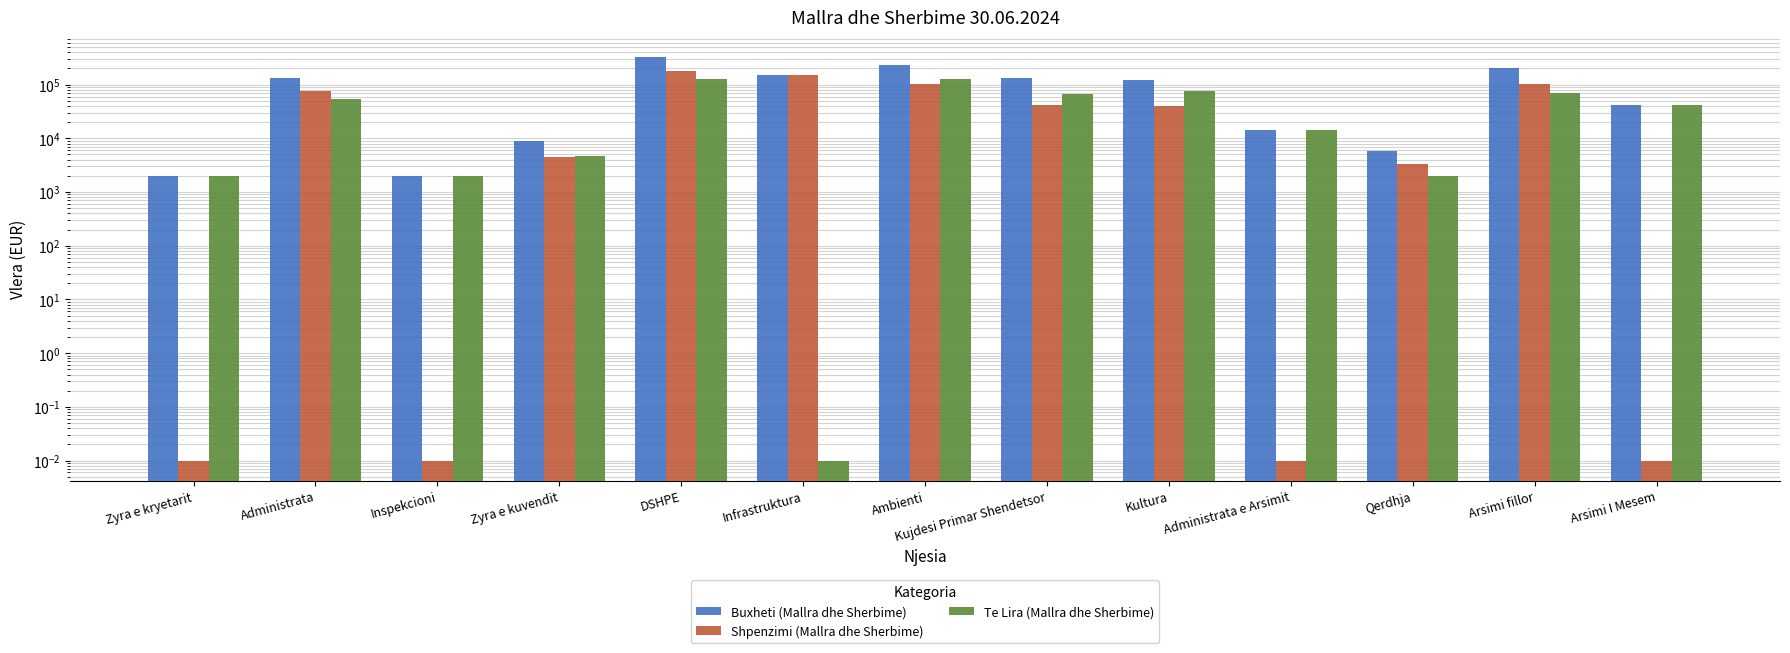

What are all the series names shown in the legend?

Buxheti (Mallra dhe Sherbime), Shpenzimi (Mallra dhe Sherbime), Te Lira (Mallra dhe Sherbime)